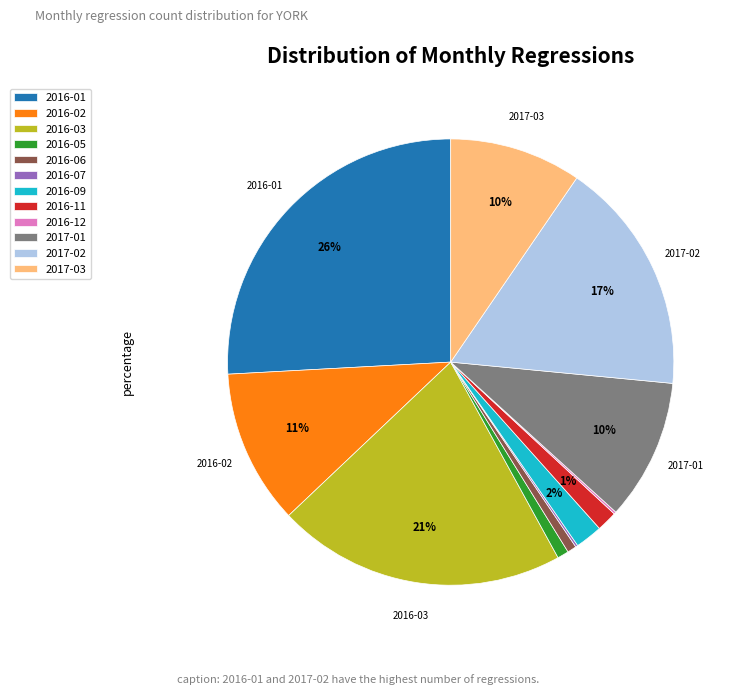

Is it true that 2016-02 is 11% of the pie?

True